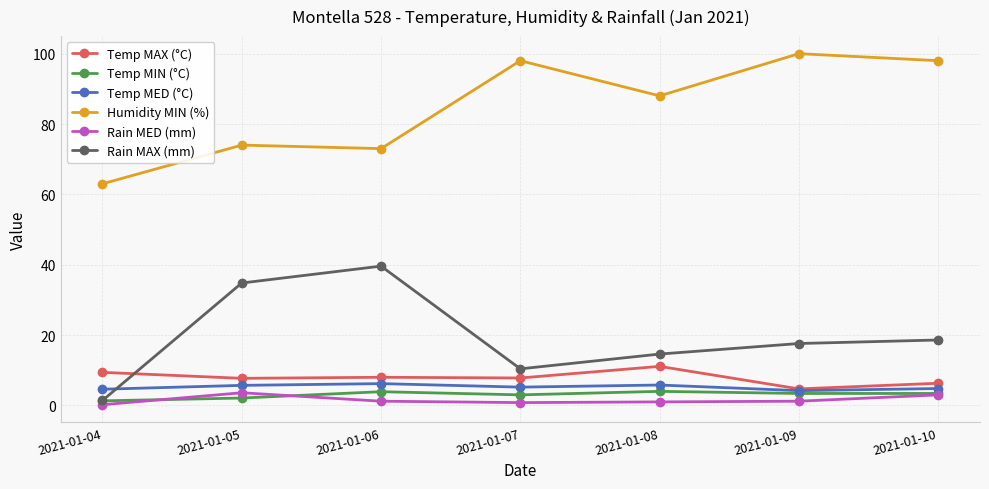

At how many categories does at least one series exceed 41?

7